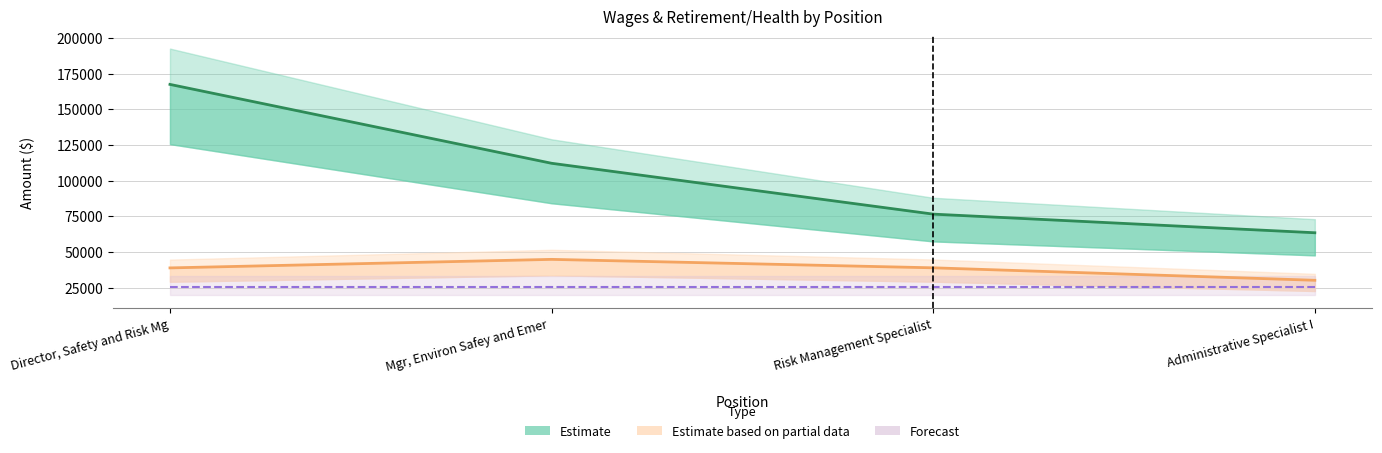

How many data points in Total Retirement & Health Contribution are above 38860?

1